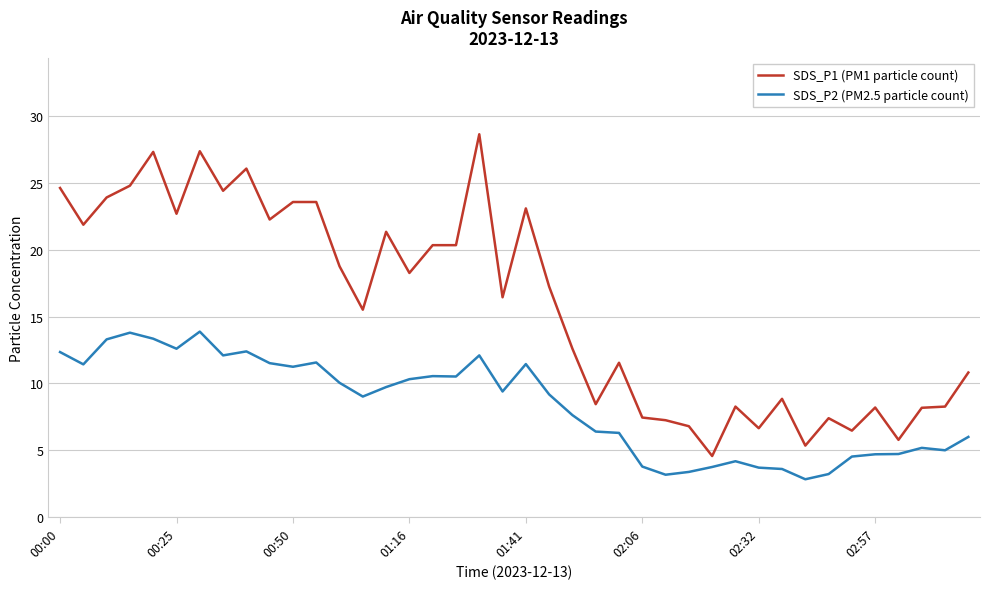

Which series has the largest total across all categories?

SDS_P1 (PM1 particle count)